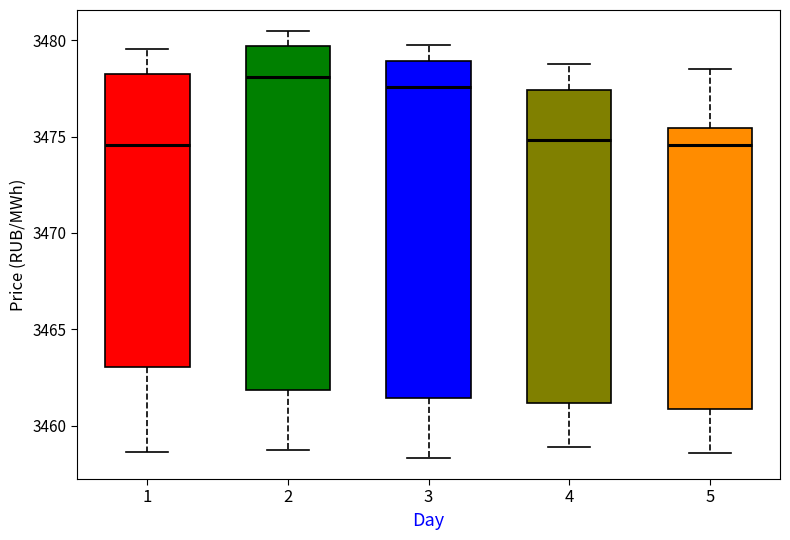

Reading left to right, read every box against the y-axis: the position of its median line, the range the box covers, and the ends of its whiskers. The values are not printed on the chart, so give them approximately, as read against the axis.

1: median 3474.5, box 3463.0 to 3478.0, whiskers 3458.5 to 3479.5
2: median 3478.0, box 3462.0 to 3479.5, whiskers 3458.5 to 3480.5
3: median 3477.5, box 3461.5 to 3479.0, whiskers 3458.5 to 3479.5
4: median 3475.0, box 3461.0 to 3477.5, whiskers 3459.0 to 3479.0
5: median 3474.5, box 3461.0 to 3475.5, whiskers 3458.5 to 3478.5